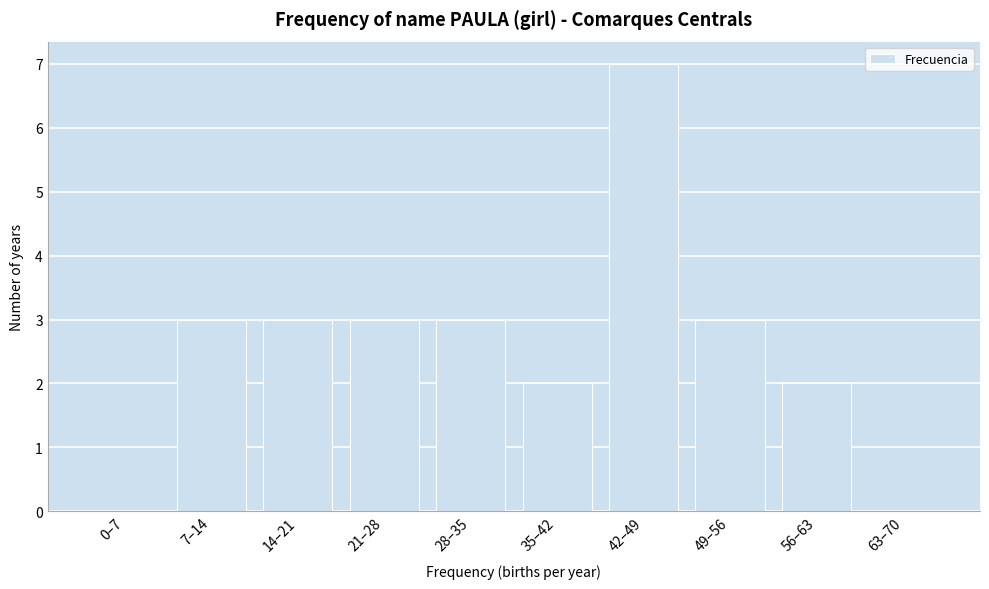

Reading left to right, list all the values displayed in this chart.

0–7=0	7–14=3	14–21=3	21–28=3	28–35=3	35–42=2	42–49=7	49–56=3	56–63=2	63–70=0